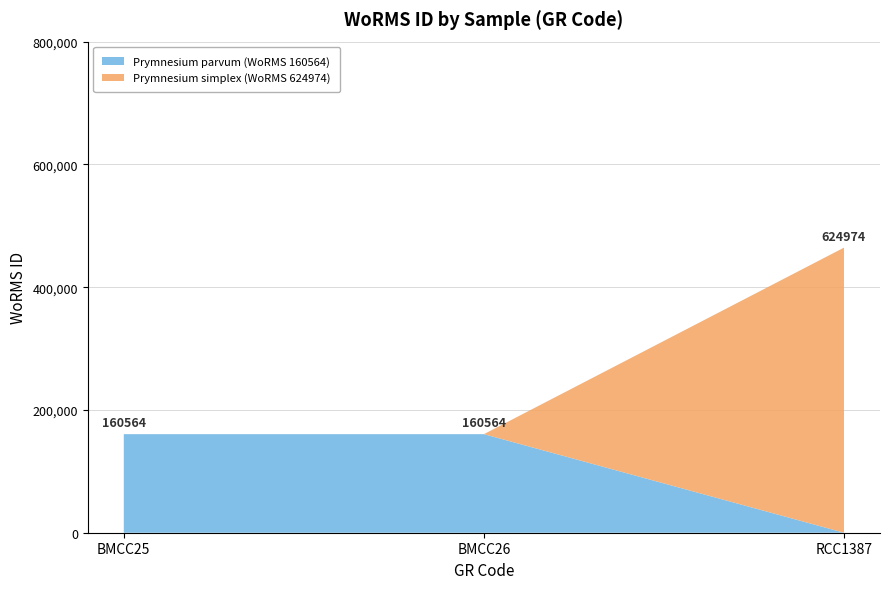

Does the chart display data point markers on the line(s)?

No